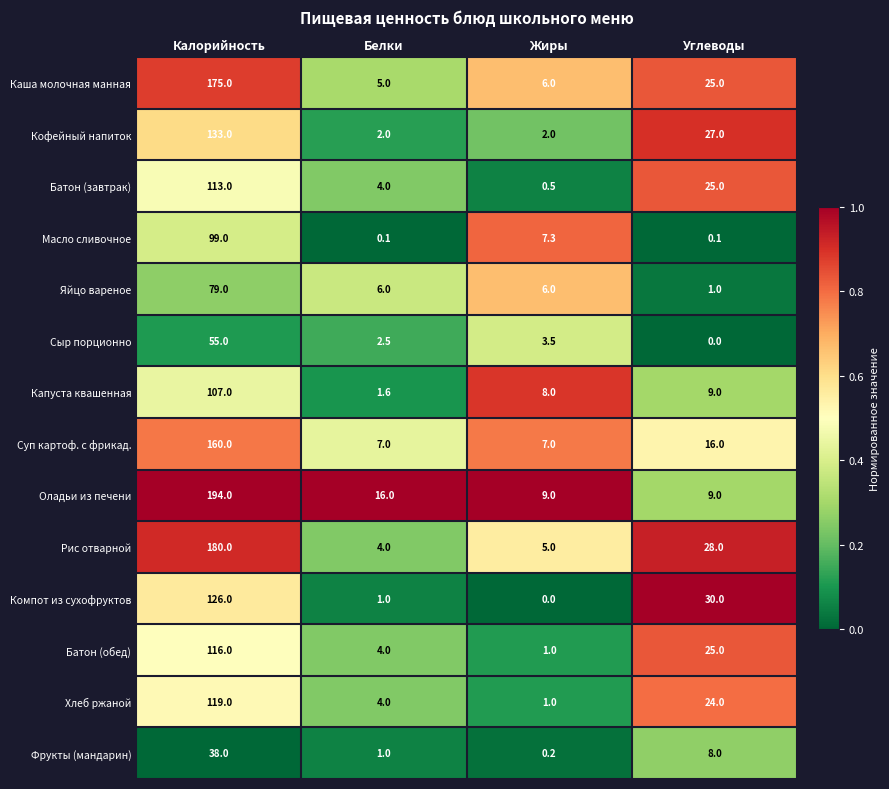

At how many categories does at least one series exceed 0?

4